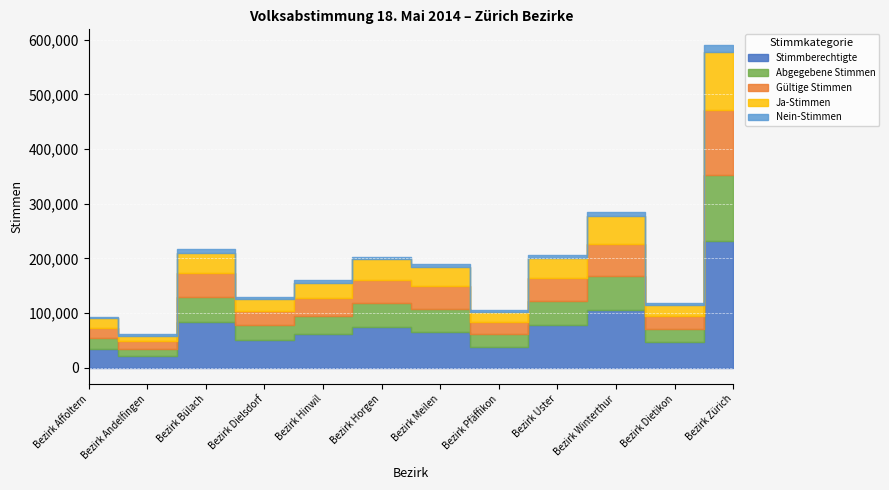

What is the maximum value for Abgegebene Stimmen?

121641